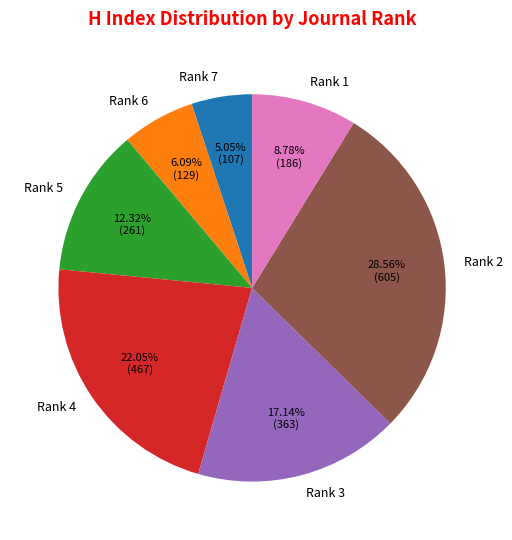

To the nearest percent, what percentage of the pie is Rank 4?

22%